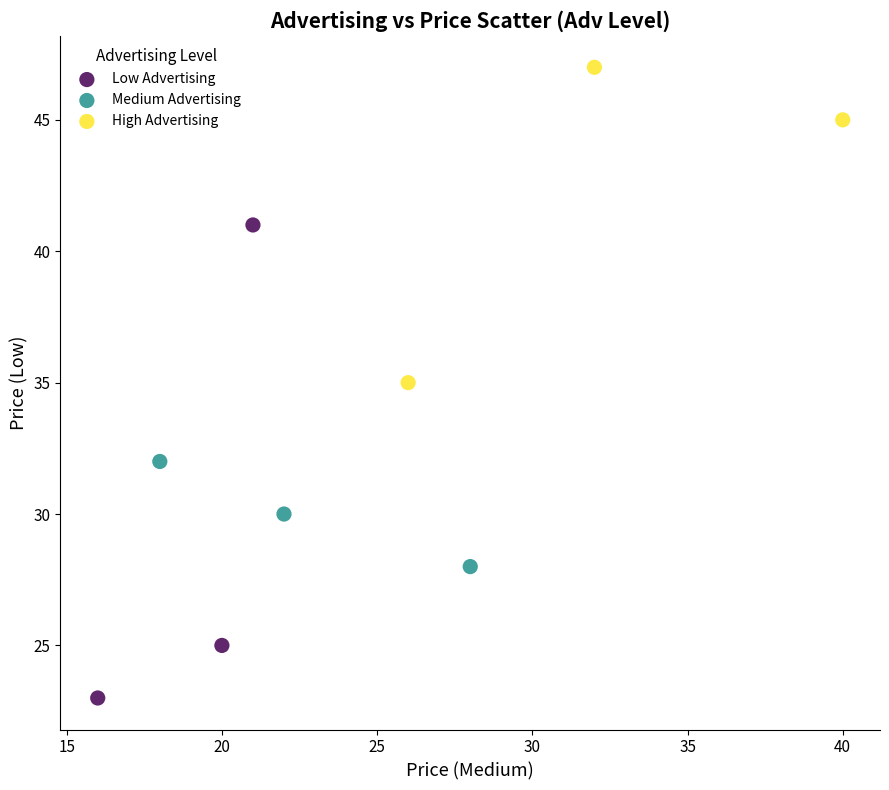

Which series has the widest spread of Y values?

Low Advertising